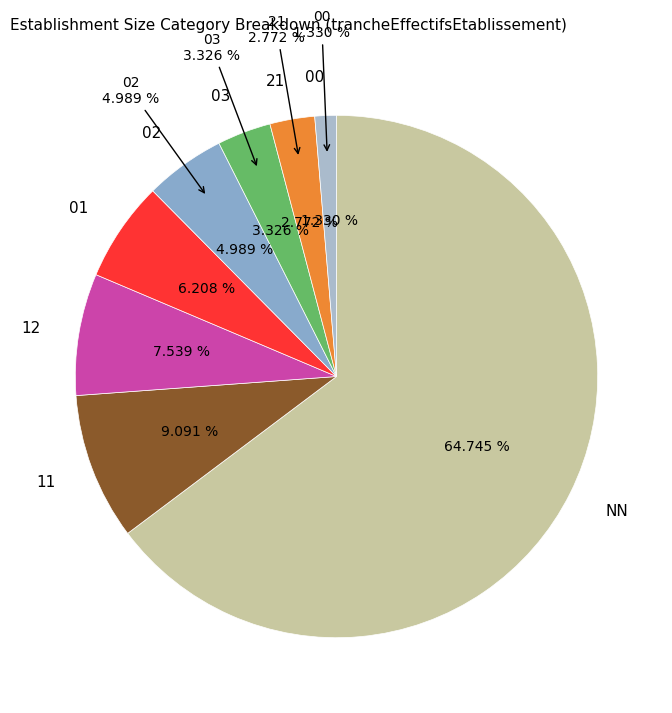

How many slices are in this pie chart?

8